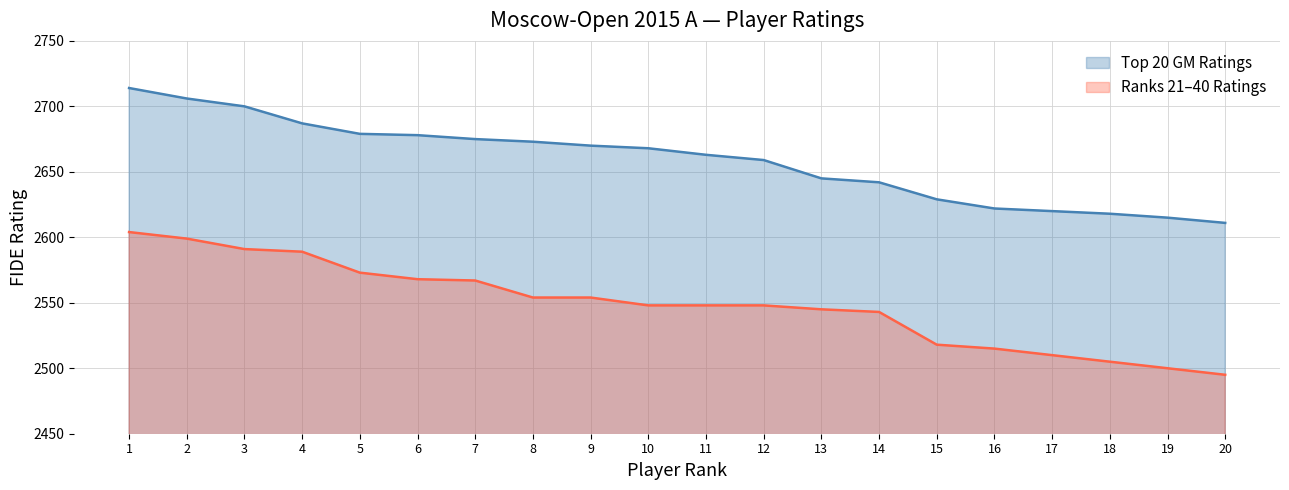

Which category has the lowest value in the Rating series?

20